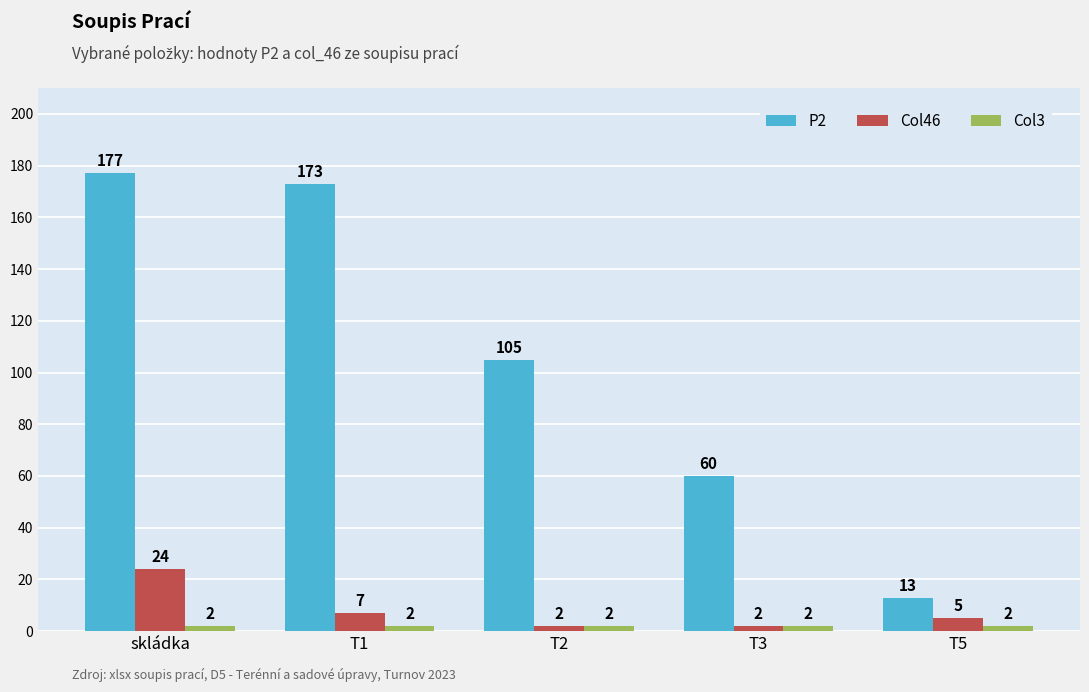

Which label corresponds to the largest value in the chart?

skládka